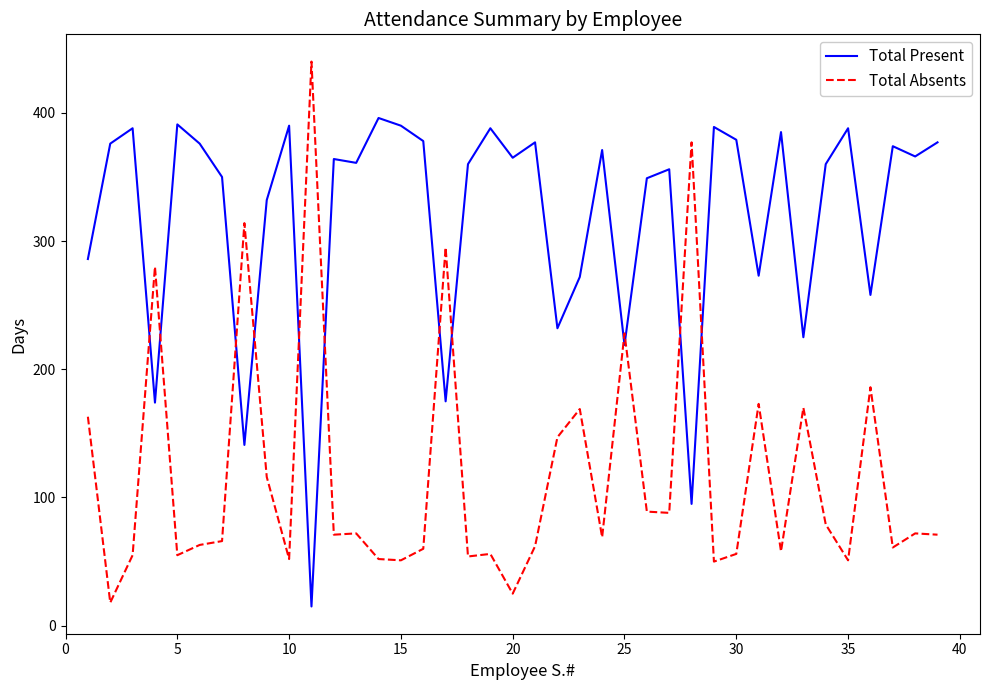

True or false: Total Present and Total Absents intersect in this chart.

True